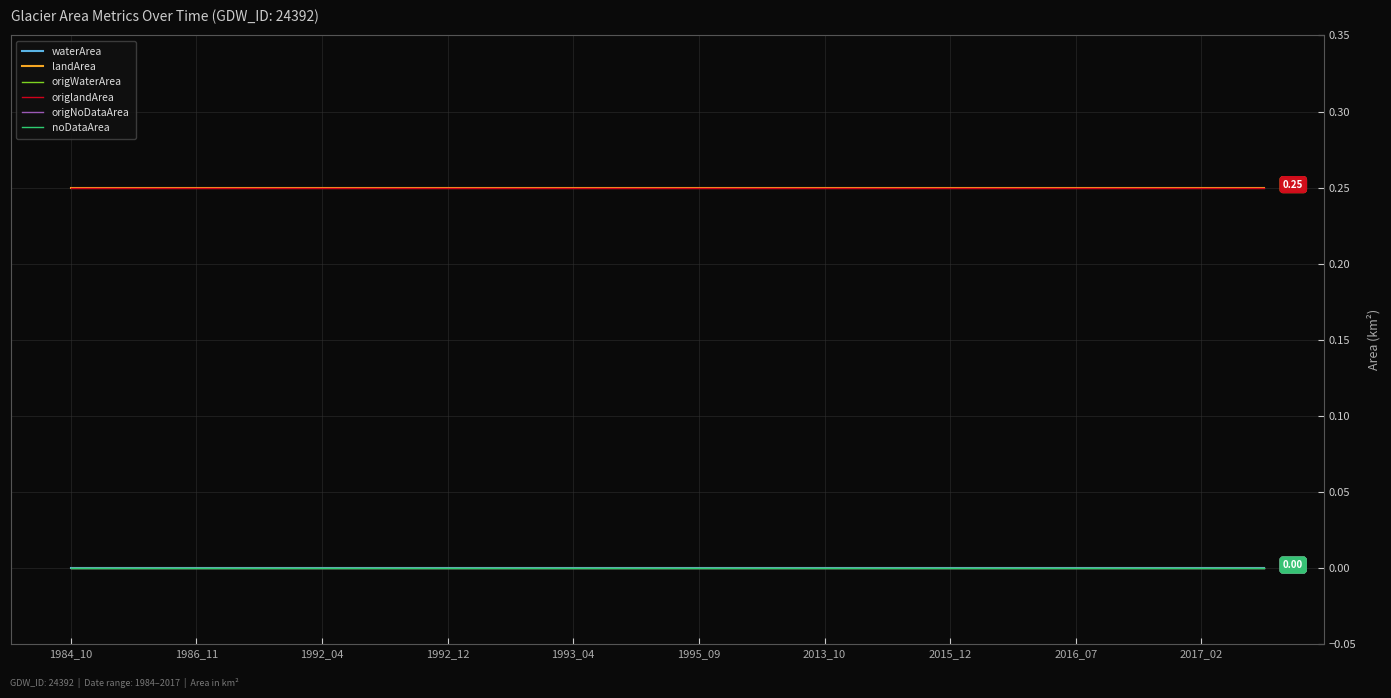

How many lines are shown in the chart?

6